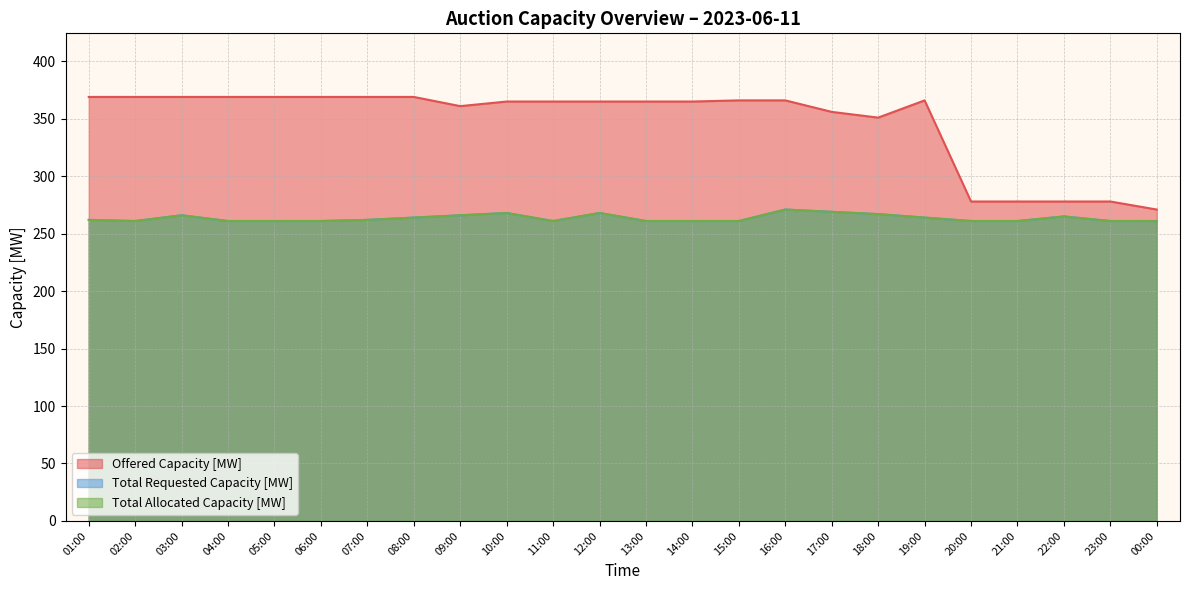

Reading left to right, extract all data points from this chart.

Offered Capacity [MW]: 01:00=369	02:00=369	03:00=369	04:00=369	05:00=369	06:00=369	07:00=369	08:00=369	09:00=361	10:00=365	11:00=365	12:00=365	13:00=365	14:00=365	15:00=366	16:00=366	17:00=356	18:00=351	19:00=366	20:00=278	21:00=278	22:00=278	23:00=278	00:00=271
Total Requested Capacity [MW]: 01:00=262	02:00=261	03:00=266	04:00=261	05:00=261	06:00=261	07:00=262	08:00=264	09:00=266	10:00=268	11:00=261	12:00=268	13:00=261	14:00=261	15:00=261	16:00=271	17:00=269	18:00=267	19:00=264	20:00=261	21:00=261	22:00=265	23:00=261	00:00=261
Total Allocated Capacity [MW]: 01:00=262	02:00=261	03:00=266	04:00=261	05:00=261	06:00=261	07:00=262	08:00=264	09:00=266	10:00=268	11:00=261	12:00=268	13:00=261	14:00=261	15:00=261	16:00=271	17:00=269	18:00=267	19:00=264	20:00=261	21:00=261	22:00=265	23:00=261	00:00=261